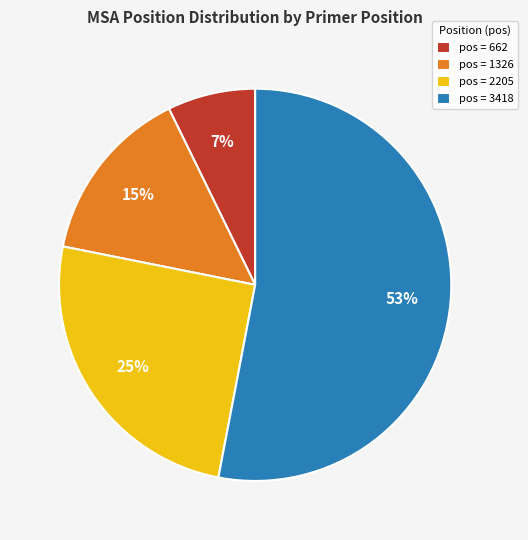

To the nearest percent, what percentage of the pie is pos = 1326?

15%